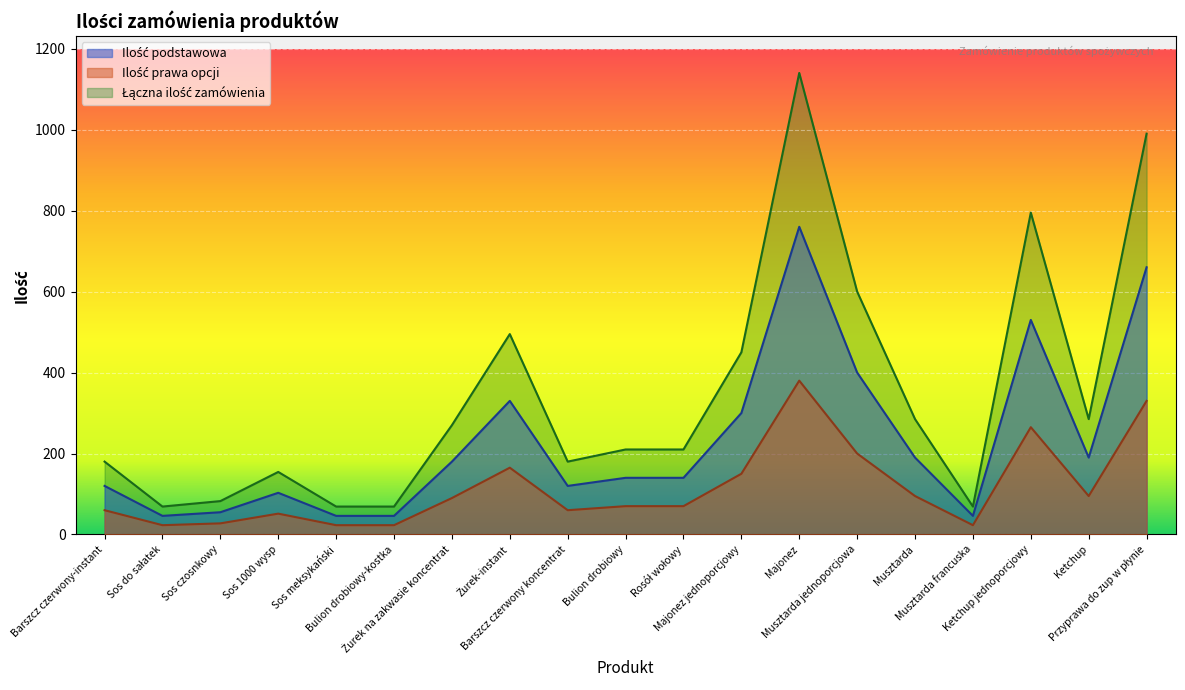

Which category has the highest value across all series?

Majonez